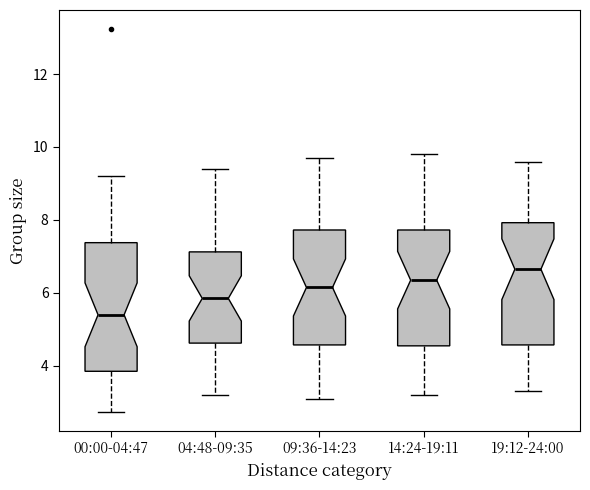

Which box's median line is the highest?

19:12-24:00